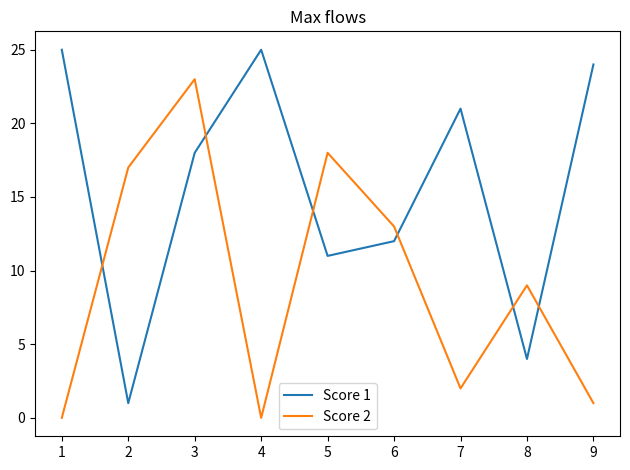

Is it true that Score 1 equals 32 at 6?

False